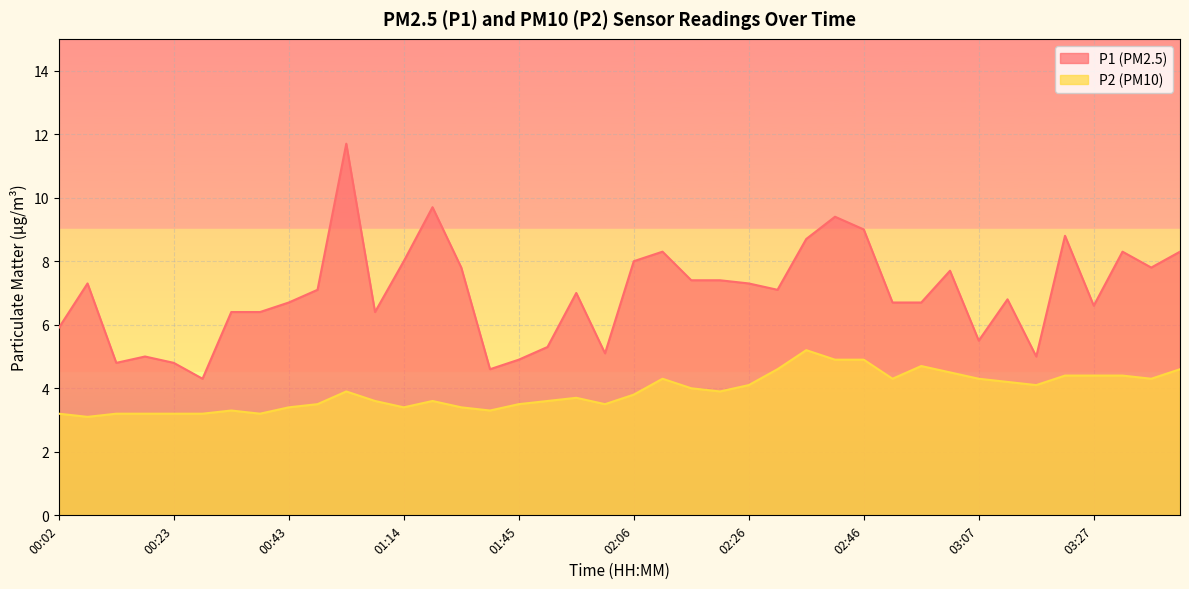

Reading left to right, transcribe all the data shown in this chart.

P1: 00:02=5.9	00:07=7.3	00:13=4.8	00:18=5.0	00:23=4.8	00:28=4.3	00:33=6.4	00:38=6.4	00:43=6.7	00:48=7.1	00:53=11.7	01:03=6.4	01:14=8.0	01:19=9.7	01:35=7.8	01:40=4.6	01:45=4.9	01:50=5.3	01:55=7.0	02:01=5.1	02:06=8.0	02:11=8.3	02:16=7.4	02:21=7.4	02:26=7.3	02:31=7.1	02:36=8.7	02:41=9.4	02:46=9.0	02:51=6.7	02:57=6.7	03:02=7.7	03:07=5.5	03:12=6.8	03:17=5.0	03:22=8.8	03:27=6.6	03:32=8.3	03:37=7.8	03:42=8.3
P2: 00:02=3.2	00:07=3.1	00:13=3.2	00:18=3.2	00:23=3.2	00:28=3.2	00:33=3.3	00:38=3.2	00:43=3.4	00:48=3.5	00:53=3.9	01:03=3.6	01:14=3.4	01:19=3.6	01:35=3.4	01:40=3.3	01:45=3.5	01:50=3.6	01:55=3.7	02:01=3.5	02:06=3.8	02:11=4.3	02:16=4.0	02:21=3.9	02:26=4.1	02:31=4.6	02:36=5.2	02:41=4.9	02:46=4.9	02:51=4.3	02:57=4.7	03:02=4.5	03:07=4.3	03:12=4.2	03:17=4.1	03:22=4.4	03:27=4.4	03:32=4.4	03:37=4.3	03:42=4.6